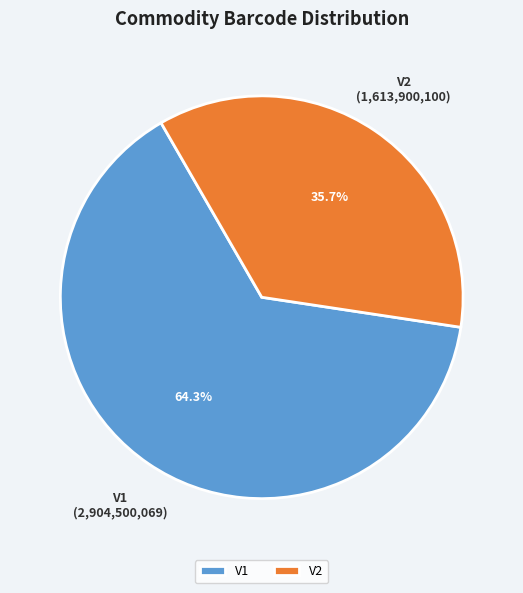

The V1 slice represents 64% of the pie. True or false?

True